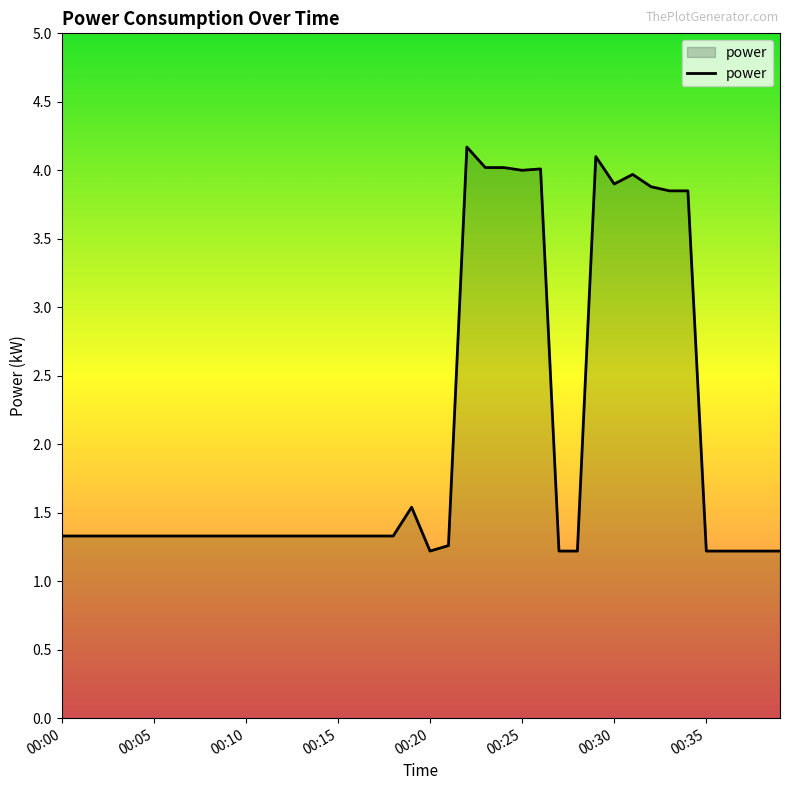

What is the minimum value shown in the chart?

1.2